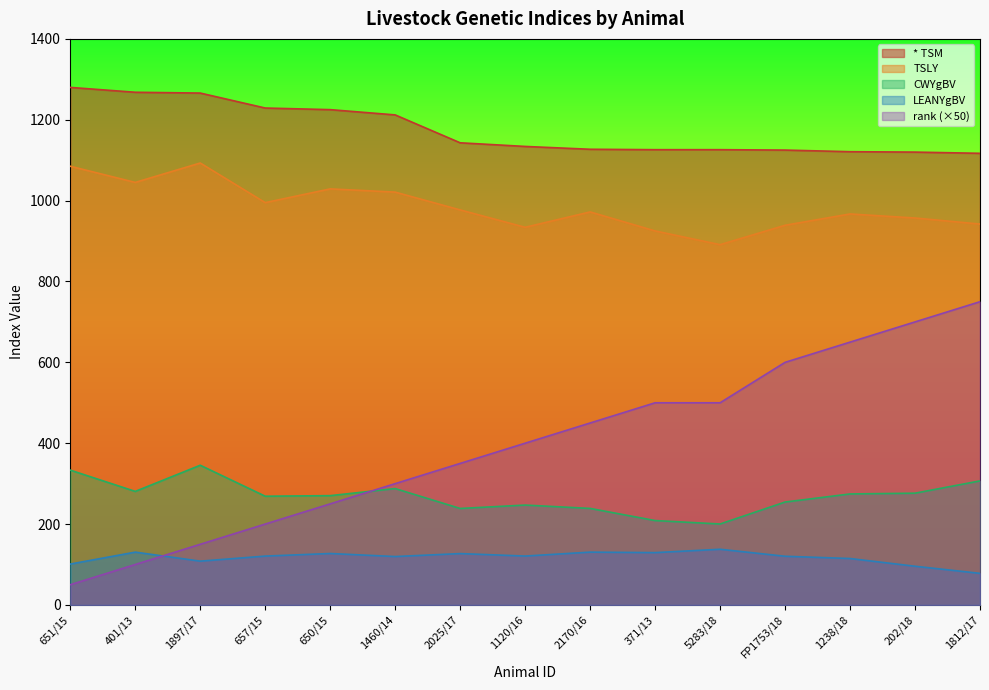

Does the chart display data point markers on the line(s)?

No